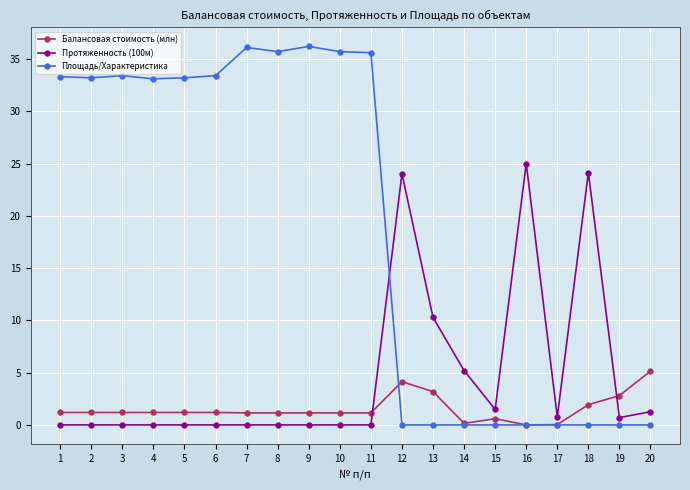

Which series ends up on top after the final intersection of Протяженность (100м) and Площадь/Характеристика?

Протяженность (100м)